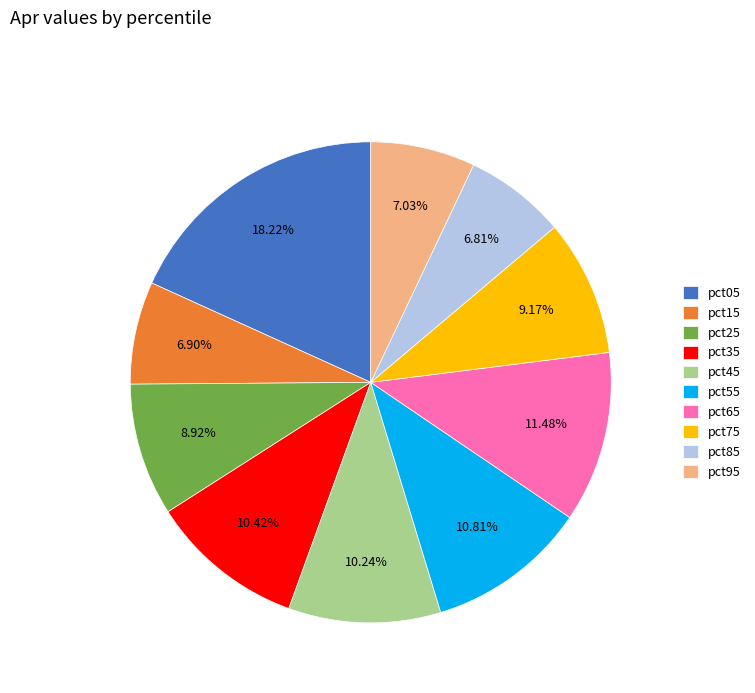

To the nearest percent, what is the combined percentage of pct65 and pct55?

22%